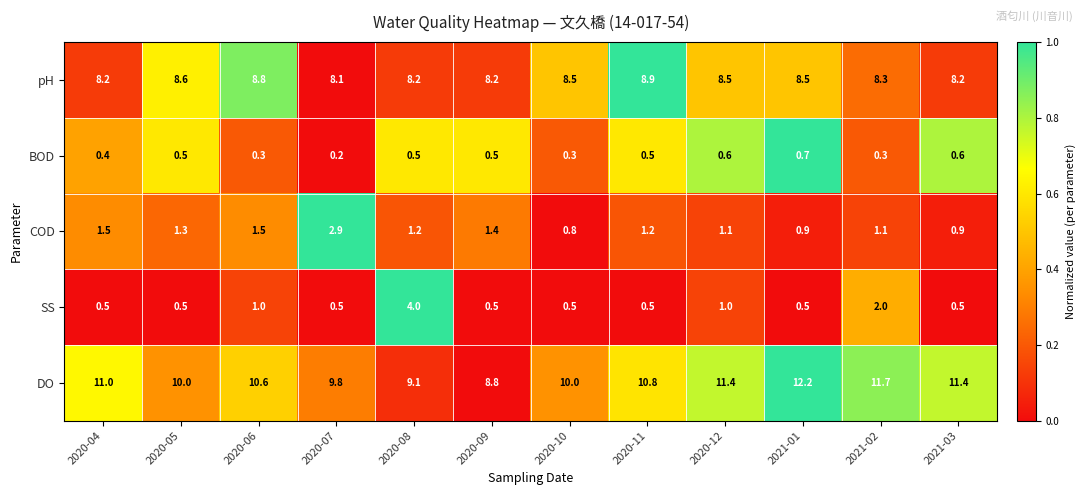

The value of COD at 2020-11 is 1.2. True or false?

True